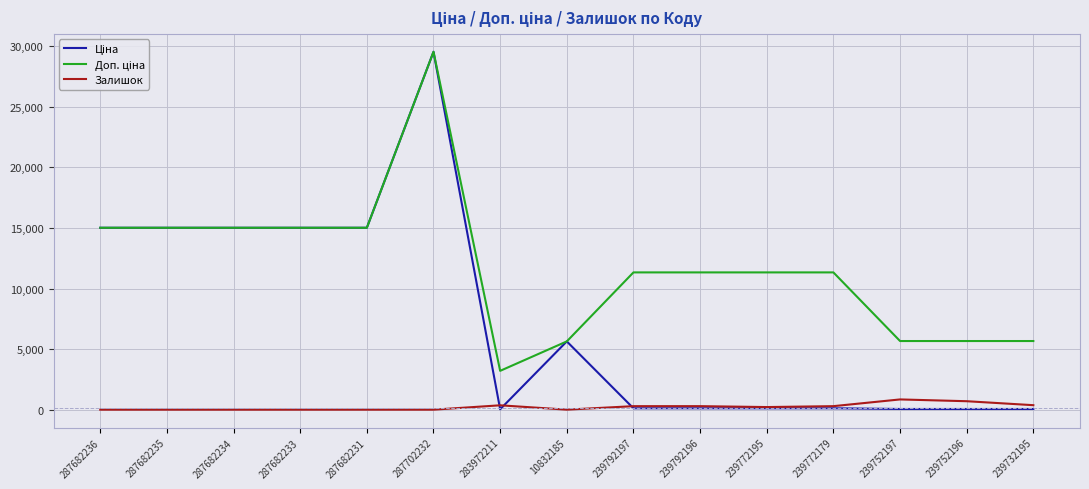

At which category is the sum across all series the highest?

287702232